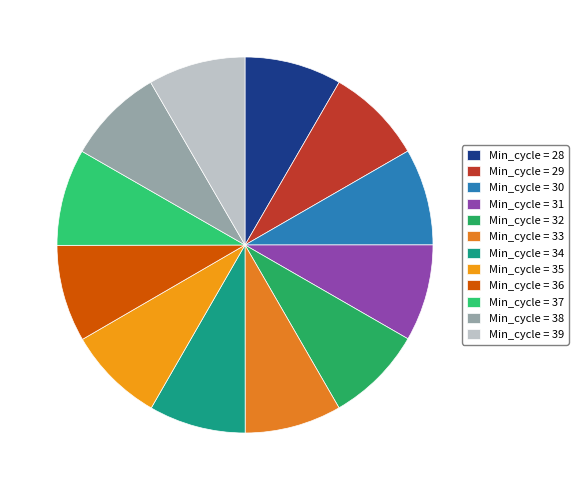

Count the number of slices in the pie.

12